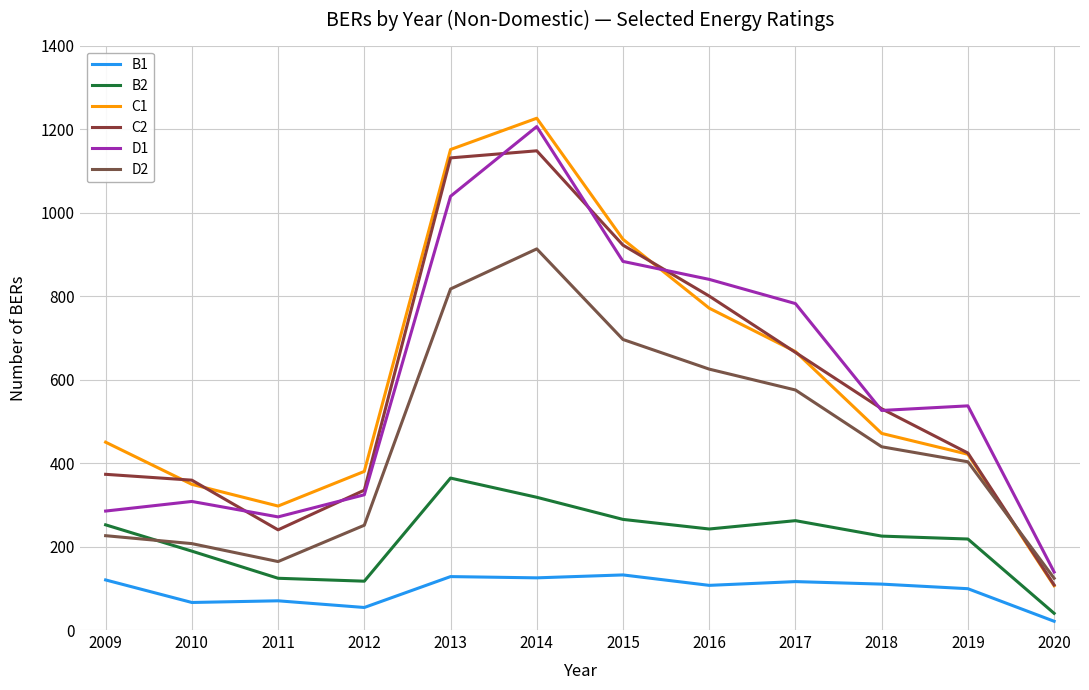

Which series has the widest spread of values?

C1